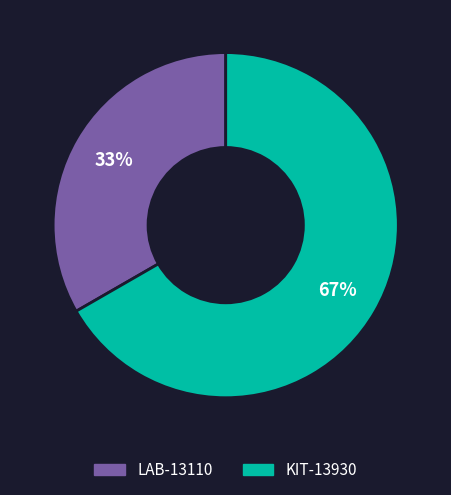

To the nearest percent, what percentage of the pie is LAB-13110?

33%